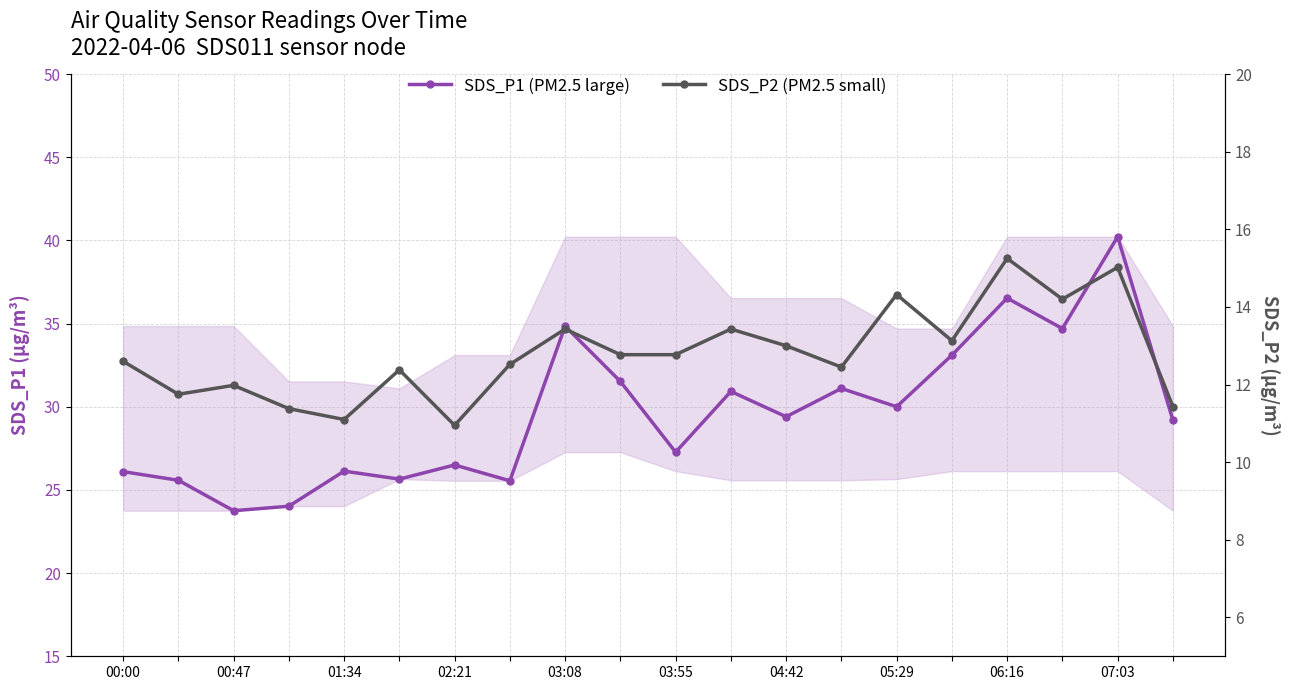

Is it true that SDS_P2 (PM2.5 small) equals 22.5 at 06:16?

False